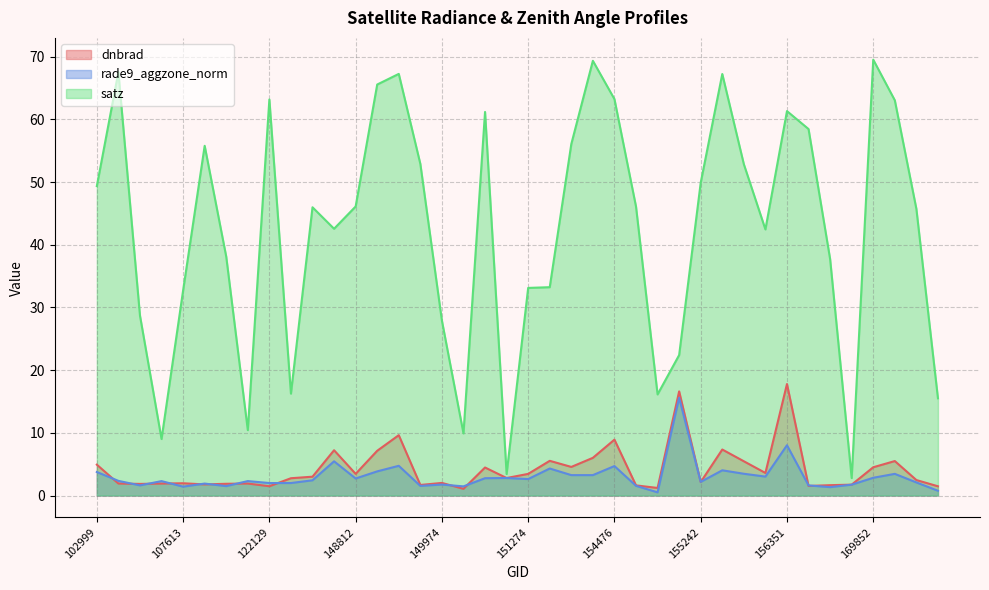

Reading left to right, transcribe all the data shown in this chart.

dnbrad: 102999=4.9	103127=1.9	103364=1.9	103484=1.9	107613=2.0	107782=1.8	110078=1.9	115348=1.9	122129=1.5	133533=2.8	139421=3.0	144085=7.2	148812=3.5	149591=7.1	149602=9.6	149787=1.7	149974=2.0	150161=1.1	150533=4.5	151094=2.8	151274=3.5	154075=5.5	154271=4.6	154463=6.0	154476=8.9	154675=1.6	154877=1.2	155067=16.6	155242=2.1	155437=7.3	155626=5.5	156166=3.6	156351=17.8	156542=1.5	156725=1.7	169312=1.7	169852=4.5	169865=5.5	170044=2.5	170219=1.5
rade9_aggzone_norm: 102999=3.8	103127=2.3	103364=1.6	103484=2.3	107613=1.4	107782=1.9	110078=1.5	115348=2.3	122129=2.0	133533=2.0	139421=2.4	144085=5.5	148812=2.7	149591=3.9	149602=4.7	149787=1.5	149974=1.7	150161=1.5	150533=2.8	151094=2.8	151274=2.6	154075=4.3	154271=3.3	154463=3.3	154476=4.7	154675=1.5	154877=0.5	155067=15.6	155242=2.2	155437=4.0	155626=3.5	156166=3.0	156351=8.0	156542=1.6	156725=1.3	169312=1.7	169852=2.8	169865=3.5	170044=2.1	170219=0.8
satz: 102999=49.4	103127=67.6	103364=28.7	103484=9.0	107613=32.7	107782=55.8	110078=38.1	115348=10.4	122129=63.2	133533=16.3	139421=46.0	144085=42.6	148812=46.1	149591=65.6	149602=67.3	149787=52.9	149974=27.9	150161=9.9	150533=61.2	151094=3.4	151274=33.1	154075=33.2	154271=56.1	154463=69.3	154476=63.2	154675=46.1	154877=16.1	155067=22.4	155242=49.9	155437=67.2	155626=52.9	156166=42.5	156351=61.3	156542=58.5	156725=37.7	169312=2.8	169852=69.5	169865=63.0	170044=45.7	170219=15.5